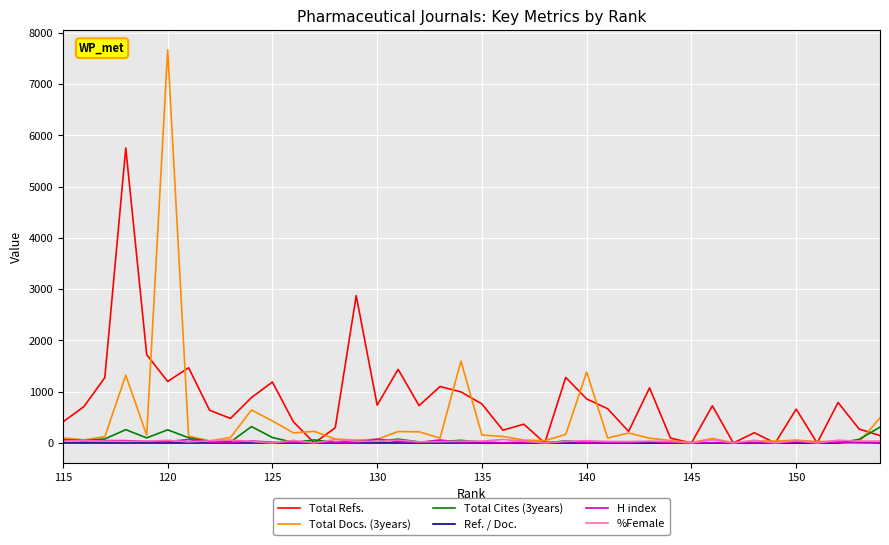

In Total Cites (3years), how many points are higher than both neighbors (excluding endpoints)?

11